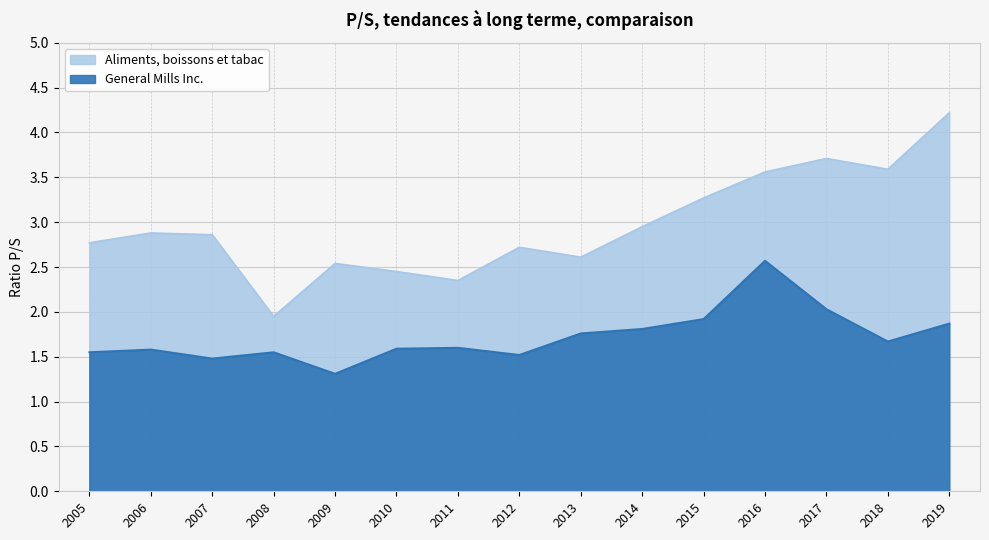

Between 2015 and 2010, which is larger?

2015